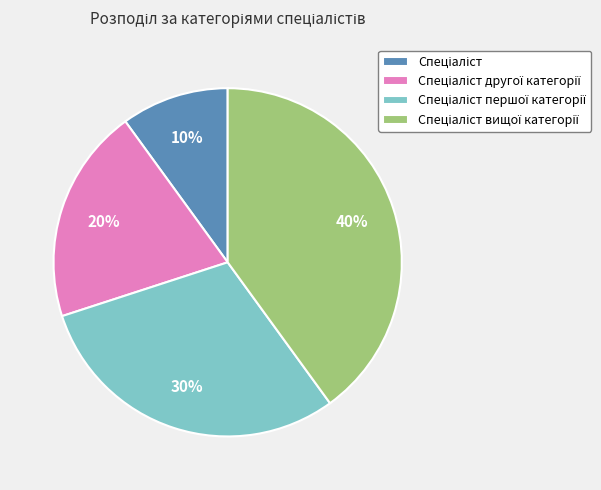

Is there any slice that represents more than half of the pie?

No